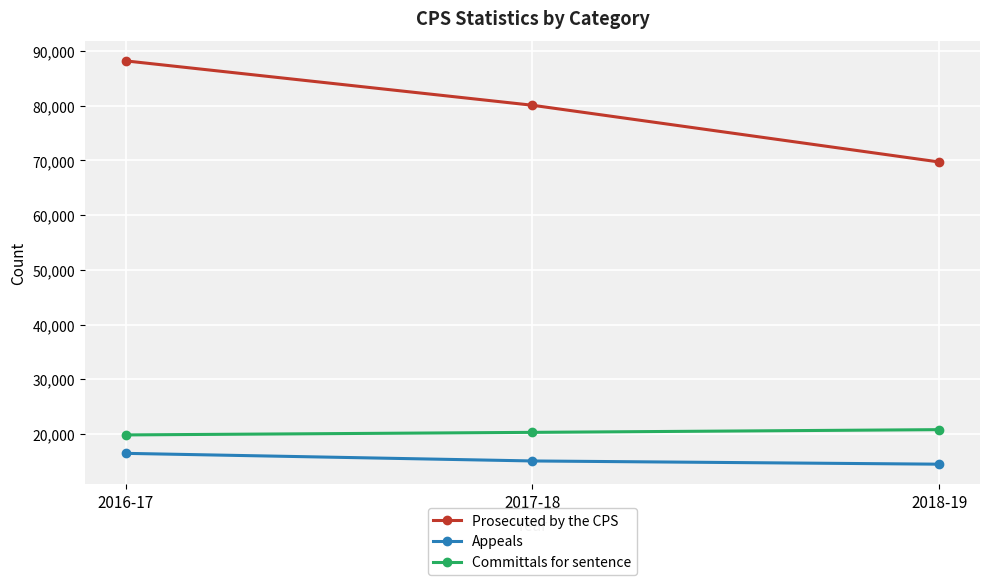

At which label does Prosecuted by the CPS first exceed 80090?

2016-17